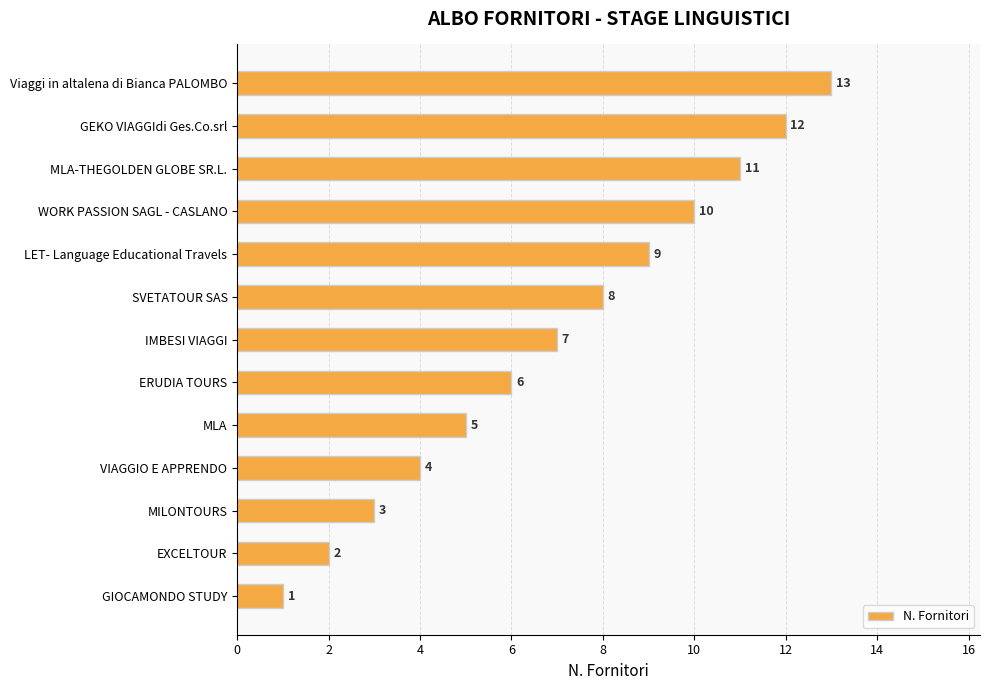

Count the number of data series in this chart.

1